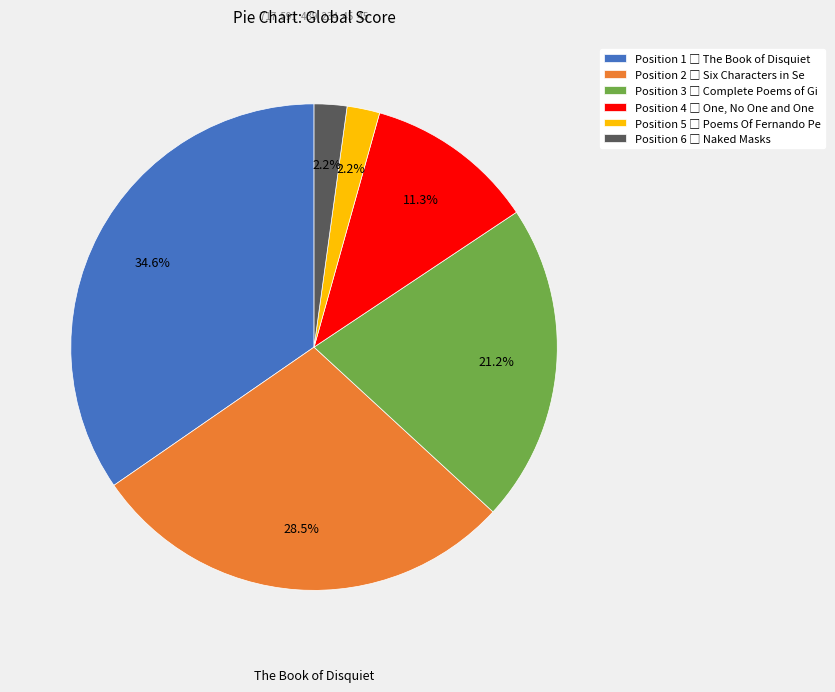

Is there a majority slice in this chart?

No